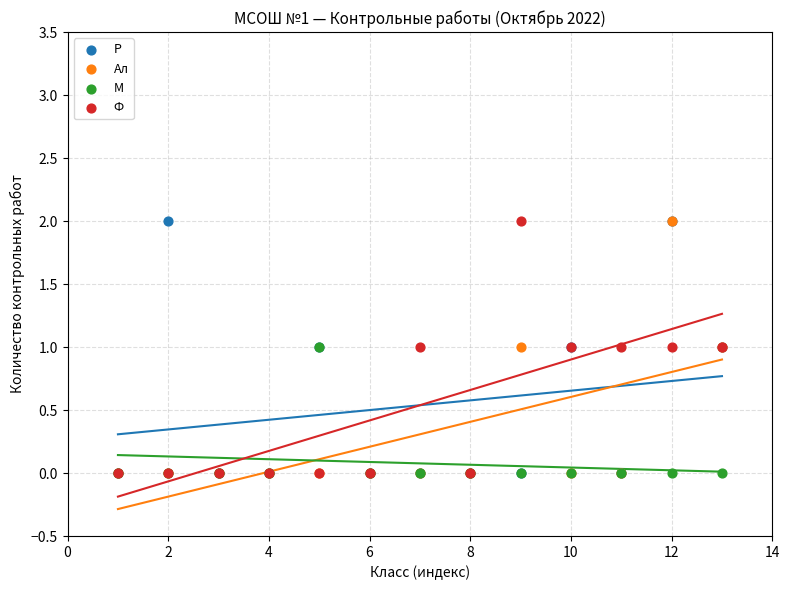

What are all the series names shown in the legend?

Р, Ал, М, Ф